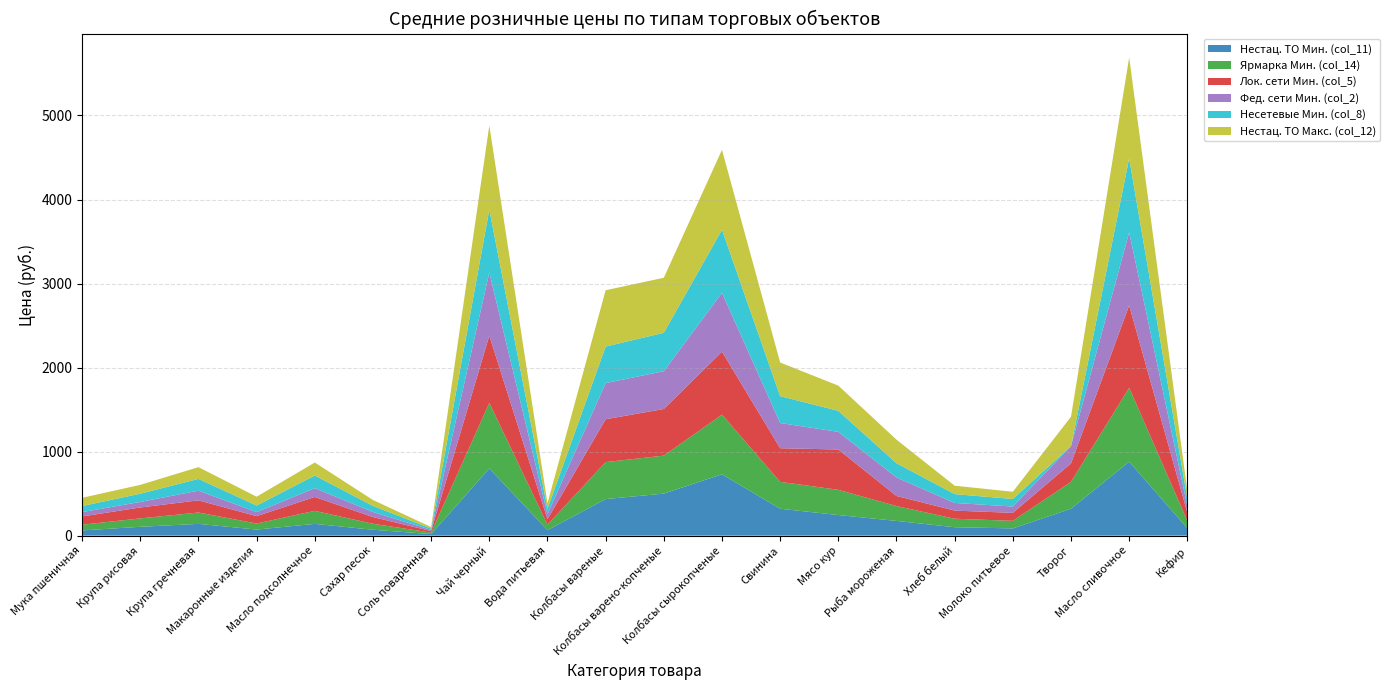

Reading left to right, extract all data points from this chart.

Нестац. ТО Мин. (col_11): Мука пшеничная=62	Крупа рисовая=105	Крупа гречневая=140	Макаронные изделия=72	Масло подсолнечное=140	Сахар песок=70	Соль поваренная=18	Чай черный=800	Вода питьевая=65	Колбасы вареные=435	Колбасы варено-копченые=500	Колбасы сырокопченые=730	Свинина=320	Мясо кур=245	Рыба мороженая=175	Хлеб белый=100	Молоко питьевое=86	Творог=320	Масло сливочное=880	Кефир=88
Ярмарка Мин. (col_14): Мука пшеничная=68	Крупа рисовая=100	Крупа гречневая=135	Макаронные изделия=72	Масло подсолнечное=155	Сахар песок=71	Соль поваренная=18	Чай черный=780	Вода питьевая=65	Колбасы вареные=440	Колбасы варено-копченые=452	Колбасы сырокопченые=710	Свинина=320	Мясо кур=300	Рыба мороженая=177	Хлеб белый=101	Молоко питьевое=90	Творог=320	Масло сливочное=880	Кефир=88
Лок. сети Мин. (col_5): Мука пшеничная=98	Крупа рисовая=130	Крупа гречневая=145	Макаронные изделия=88	Масло подсолнечное=165	Сахар песок=80	Соль поваренная=18	Чай черный=800	Вода питьевая=65	Колбасы вареные=510	Колбасы варено-копченые=555	Колбасы сырокопченые=750	Свинина=400	Мясо кур=480	Рыба мороженая=120	Хлеб белый=97	Молоко питьевое=95	Творог=220	Масло сливочное=980	Кефир=98
Фед. сети Мин. (col_2): Мука пшеничная=52	Крупа рисовая=66	Крупа гречневая=115	Макаронные изделия=48	Масло подсолнечное=105	Сахар песок=60	Соль поваренная=14	Чай черный=750	Вода питьевая=60	Колбасы вареные=430	Колбасы варено-копченые=450	Колбасы сырокопченые=700	Свинина=300	Мясо кур=210	Рыба мороженая=220	Хлеб белый=91	Молоко питьевое=75	Творог=205	Масло сливочное=870	Кефир=78
Несетевые Мин. (col_8): Мука пшеничная=72	Крупа рисовая=98	Крупа гречневая=140	Макаронные изделия=78	Масло подсолнечное=150	Сахар песок=73	Соль поваренная=16	Чай черный=750	Вода питьевая=65	Колбасы вареные=435	Колбасы варено-копченые=457	Колбасы сырокопченые=750	Свинина=320	Мясо кур=250	Рыба мороженая=170	Хлеб белый=105	Молоко питьевое=90	Творог=0	Масло сливочное=880	Кефир=88
Нестац. ТО Макс. (col_12): Мука пшеничная=98	Крупа рисовая=105	Крупа гречневая=140	Макаронные изделия=105	Масло подсолнечное=155	Сахар песок=70	Соль поваренная=18	Чай черный=1000	Вода питьевая=65	Колбасы вареные=670	Колбасы варено-копченые=655	Колбасы сырокопченые=951	Свинина=400	Мясо кур=300	Рыба мороженая=280	Хлеб белый=100	Молоко питьевое=86	Творог=350	Масло сливочное=1200	Кефир=92